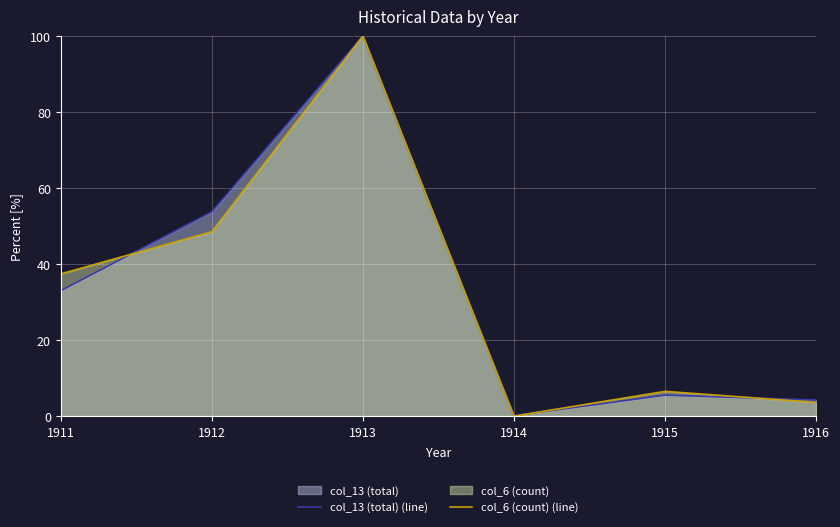

The value of col_13 (total) (line) at 1915 is 8.1. True or false?

False